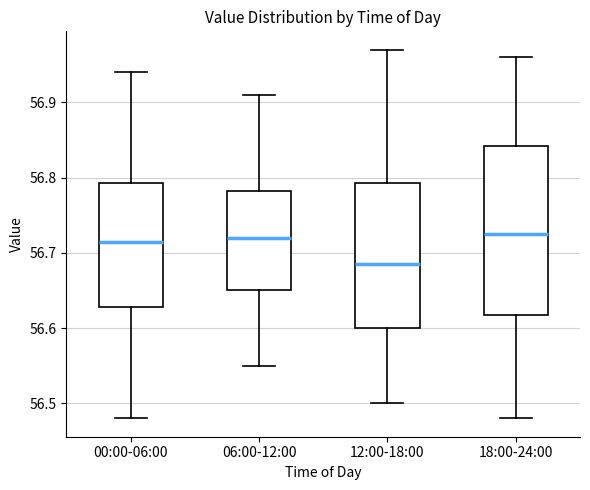

Where does the upper whisker of the box for 18:00-24:00 end on the y-axis? The values are not printed on the chart, so give them approximately, as read against the axis.

56.96